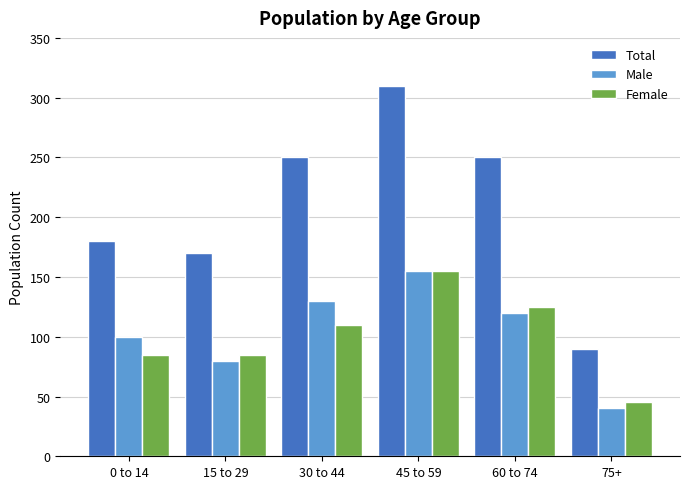

Between 15 to 29 and 45 to 59, which series saw the biggest shift?

Total